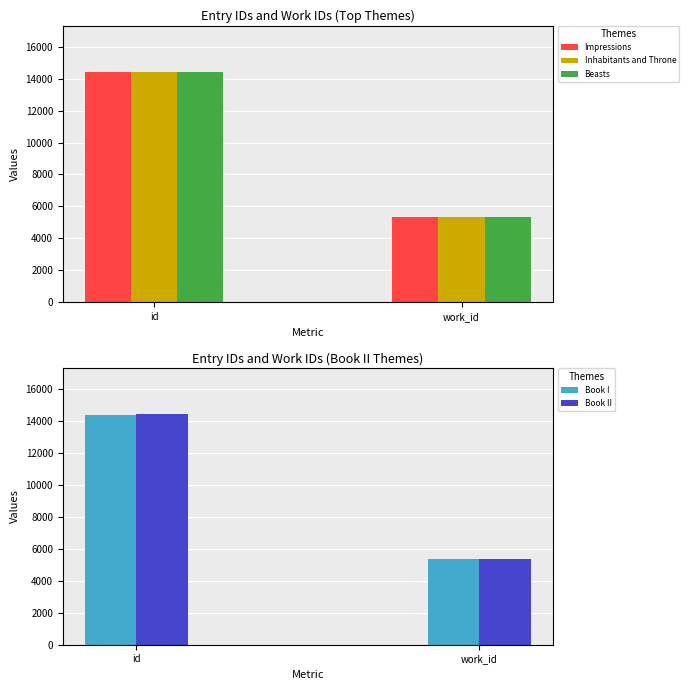

How many series are shown in this chart?

5